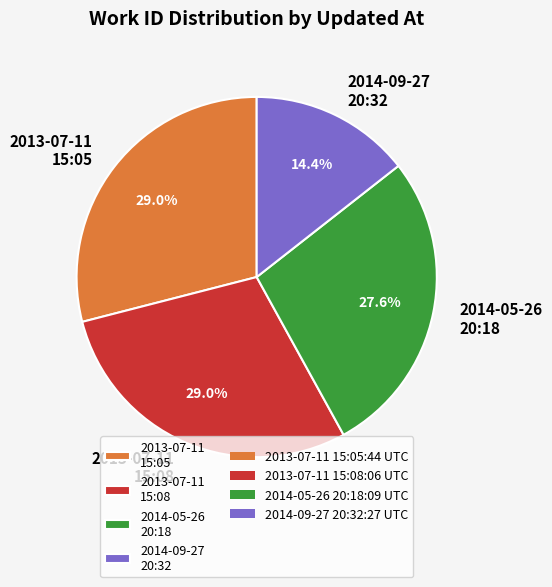

Which has a higher value, 2013-07-11 15:05 or 2014-05-26 20:18?

2013-07-11 15:05